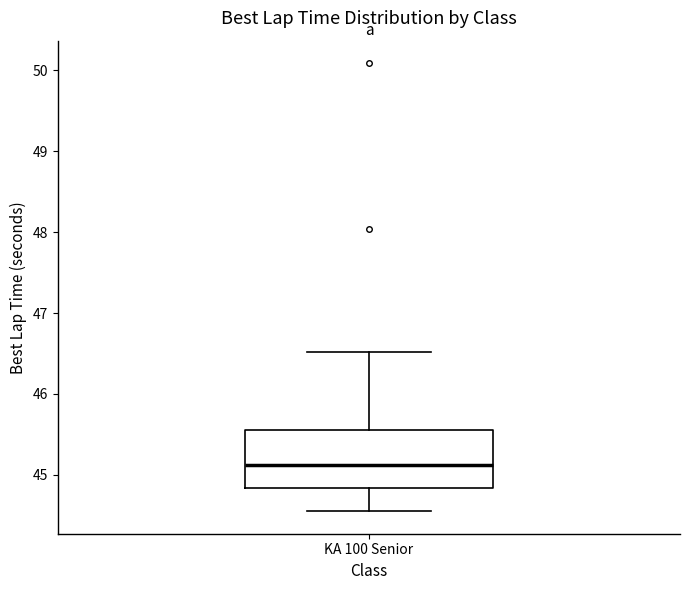

Read this box plot against the y-axis: the position of the median line, the range covered by the box, and the ends of both whiskers. The values are not printed on the chart, so give them approximately, as read against the axis.

median 45.1, box 44.8 to 45.5, whiskers 44.5 to 46.5